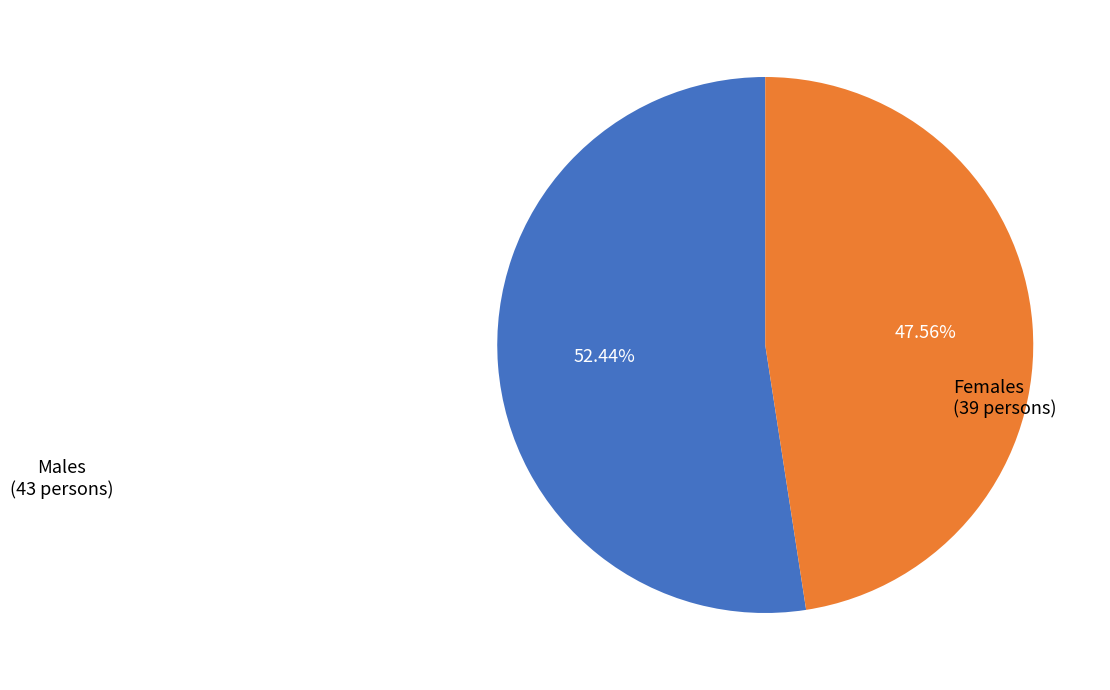

Is there any slice that represents more than half of the pie?

Yes